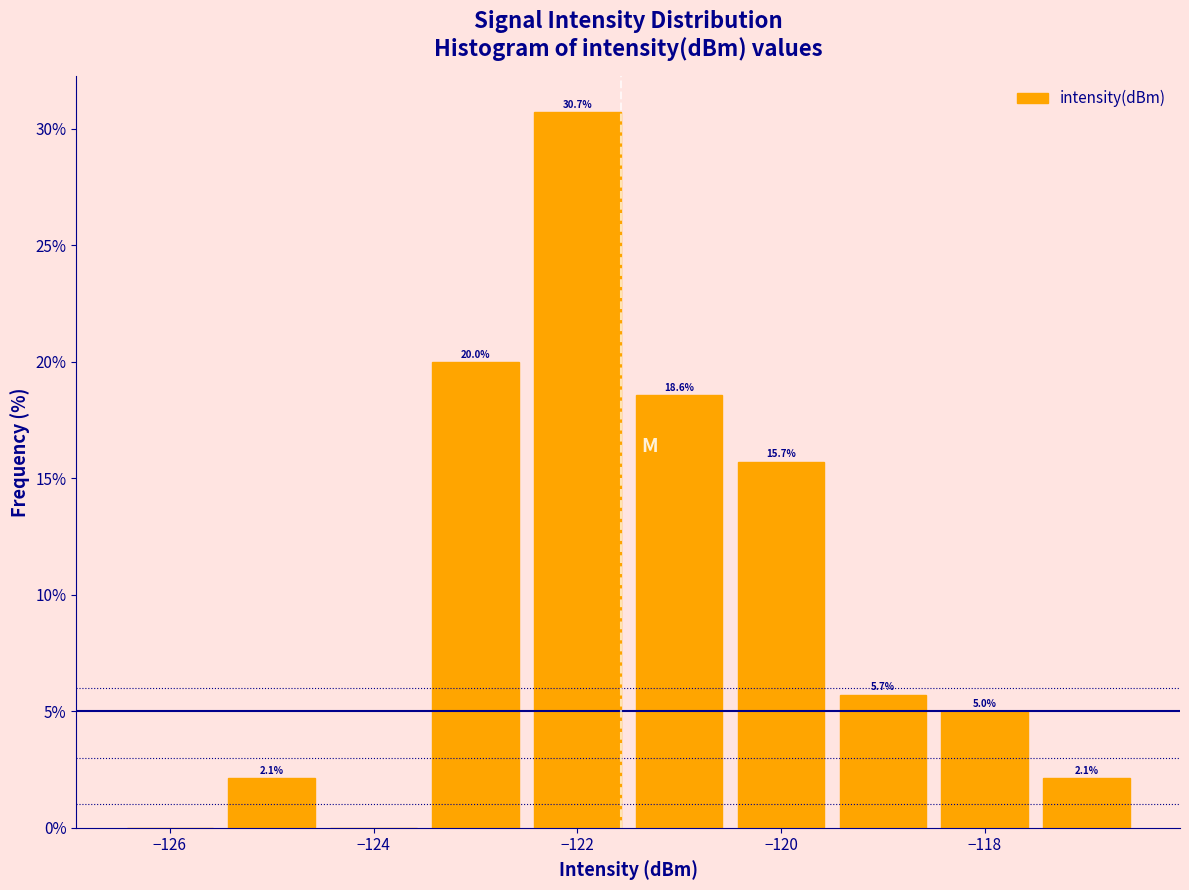

Which range on the x-axis has the tallest bar?

-122.5 to -121.5